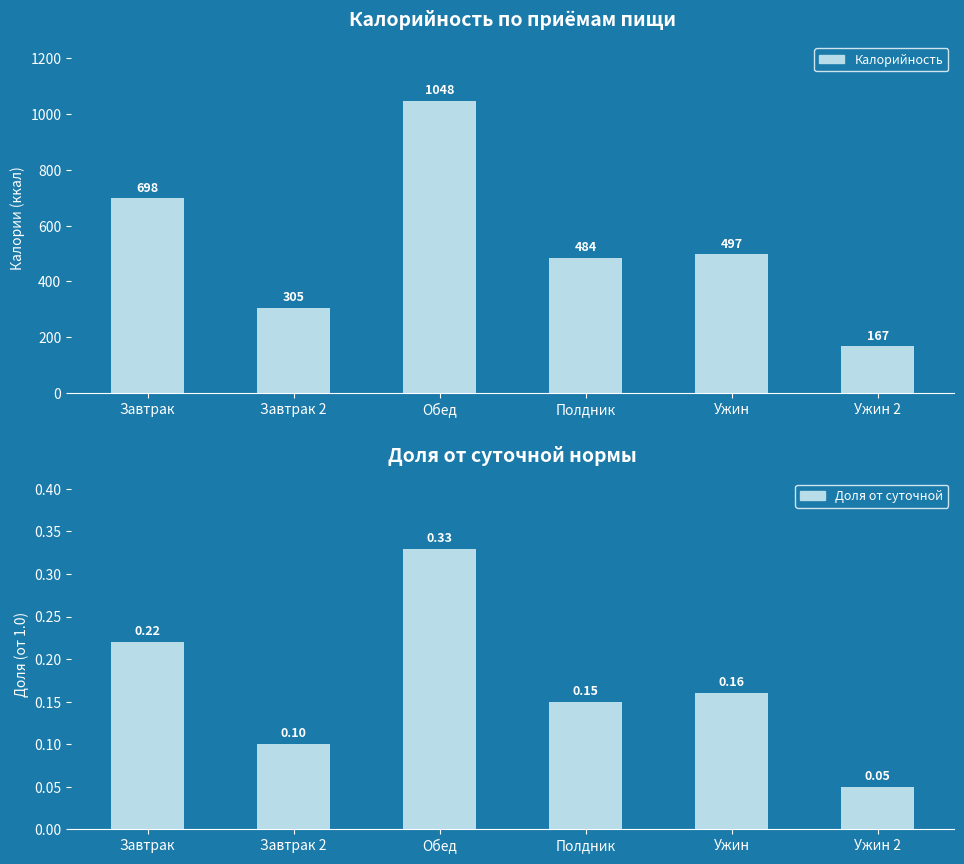

List the series in order of their peak value, lowest first.

Доля от суточной, Калорийность